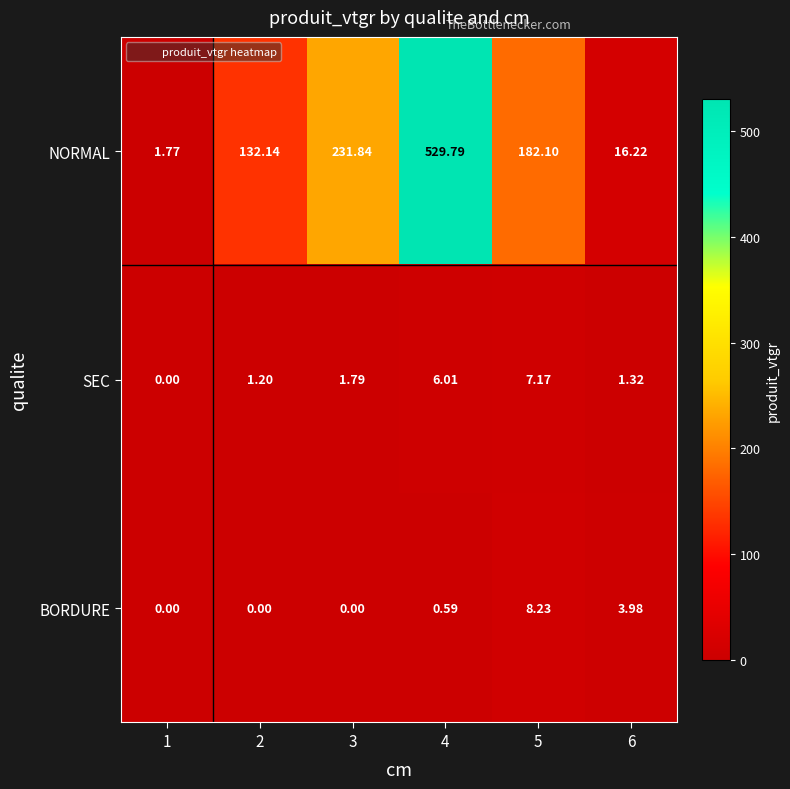

Which series has the largest range (max minus min)?

NORMAL